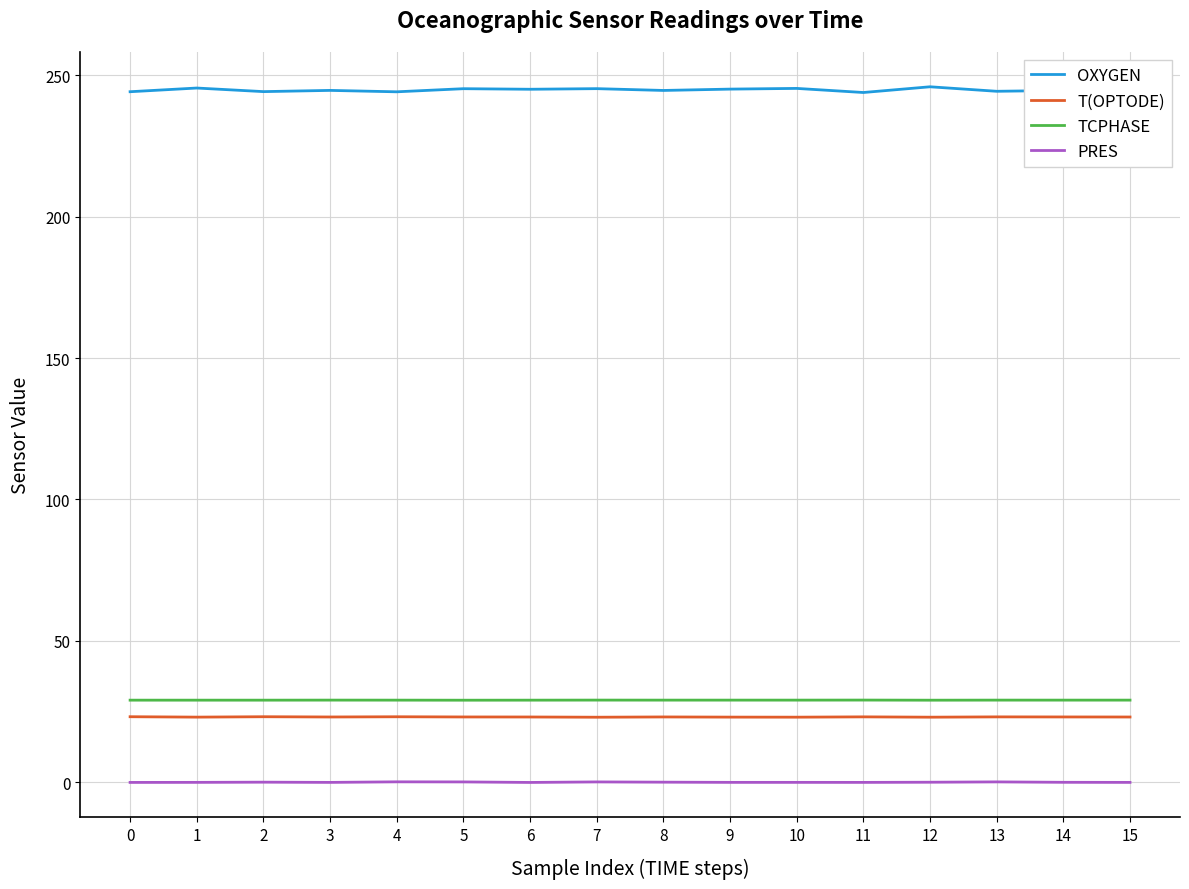

True or false: T(OPTODE) and OXYGEN cross at least once.

False